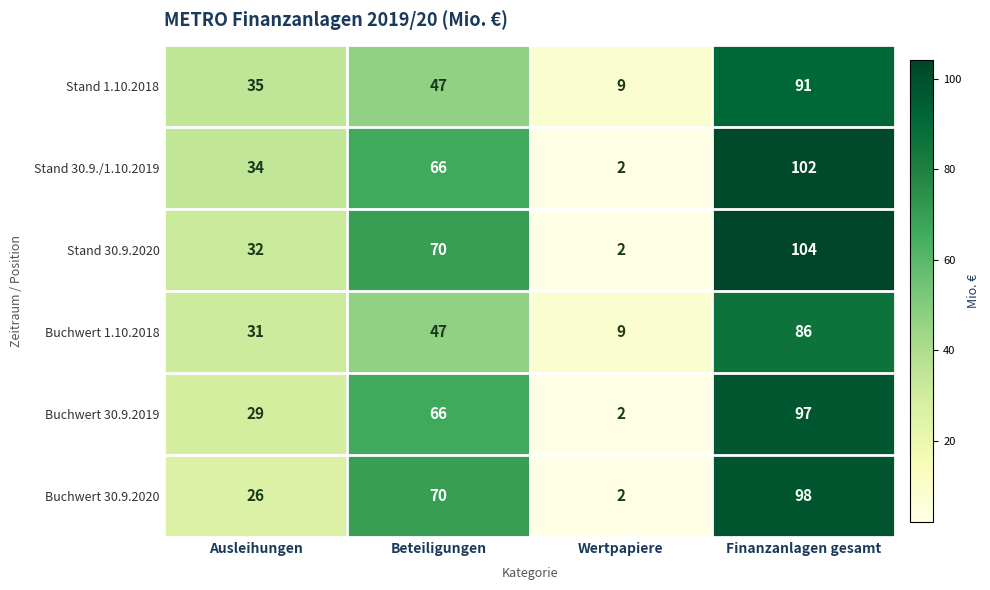

Rank the series by their maximum value, from lowest to highest.

Buchwert 1.10.2018, Stand 1.10.2018, Buchwert 30.9.2019, Buchwert 30.9.2020, Stand 30.9./1.10.2019, Stand 30.9.2020